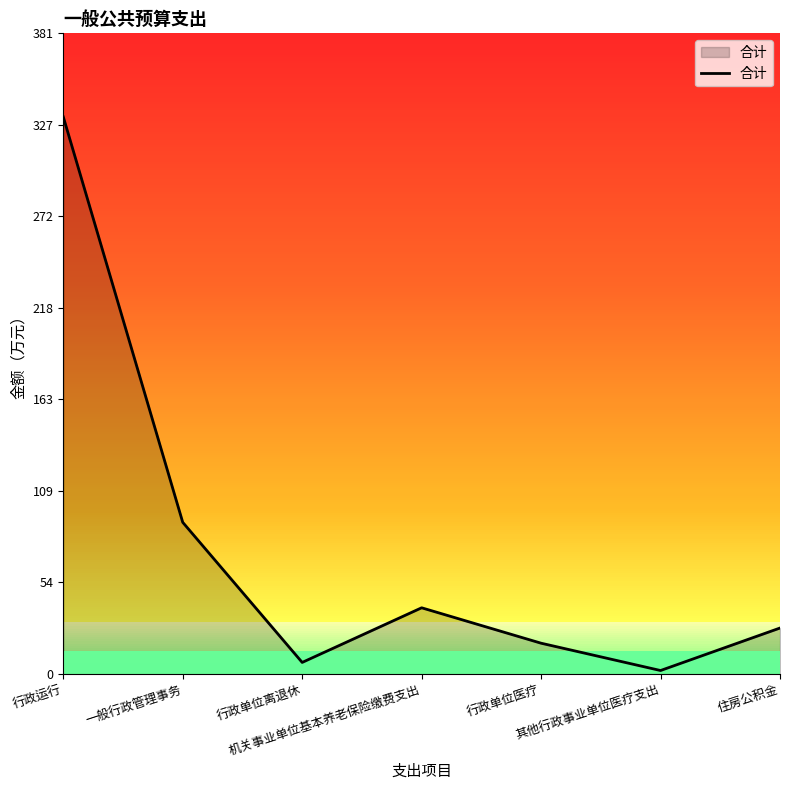

At which category does the chart reach its minimum across all series?

其他行政事业单位医疗支出